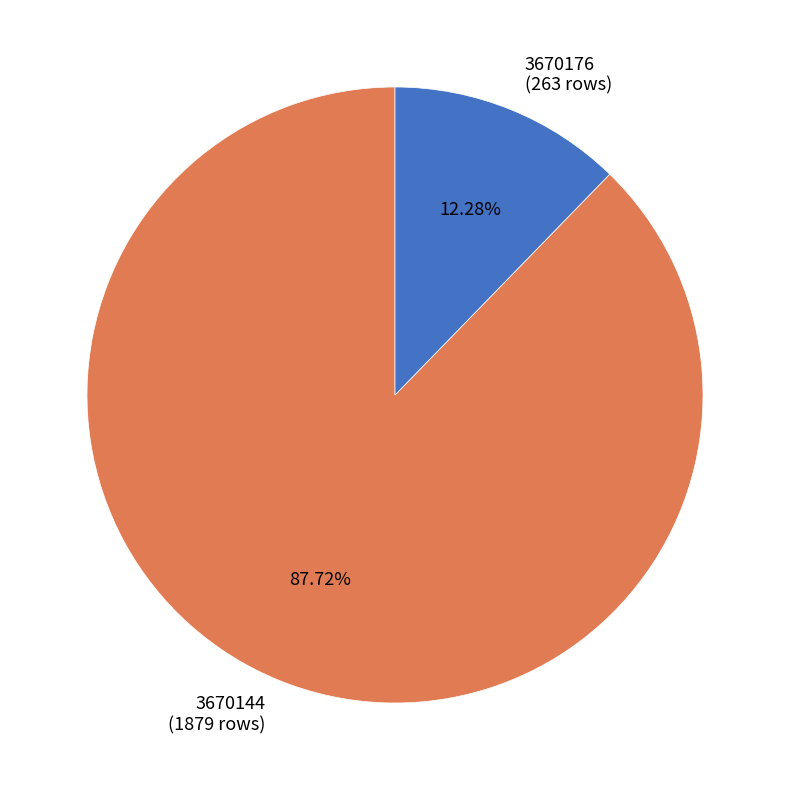

Which slice represents more than half of the pie?

3670144 (1879 rows)